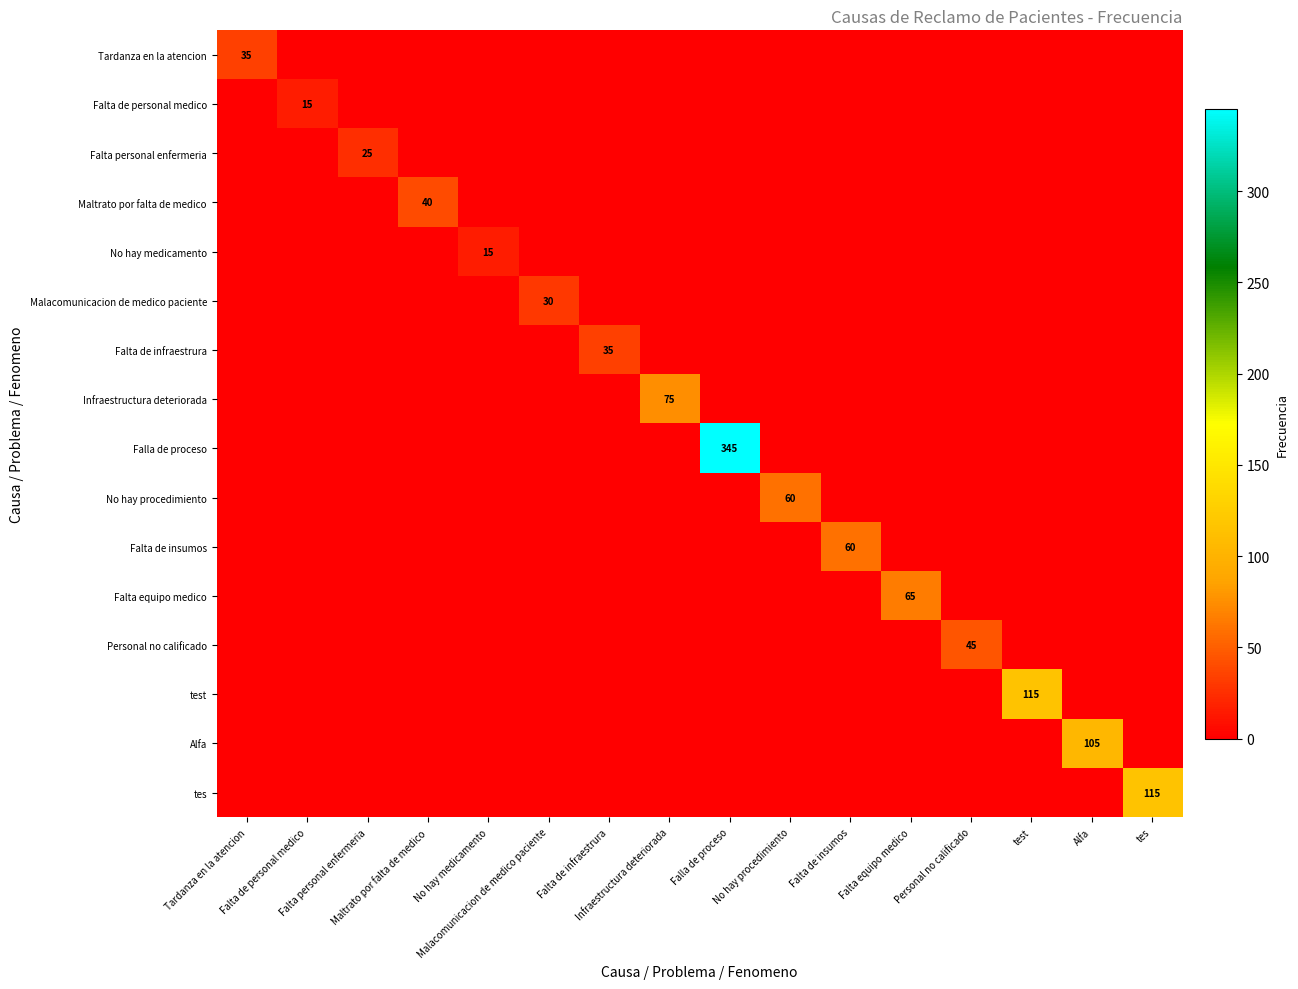

Which series has the widest spread of values?

Falla de proceso